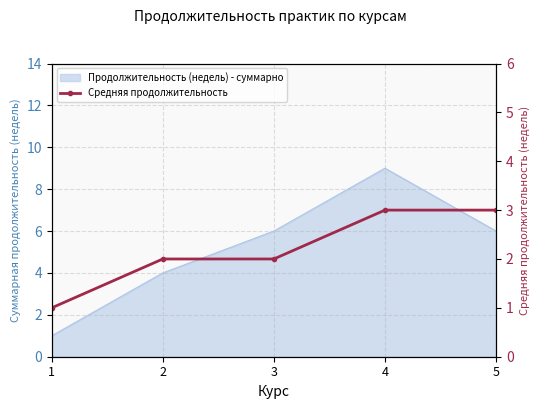

What is the value of the 5th point from the left?

3